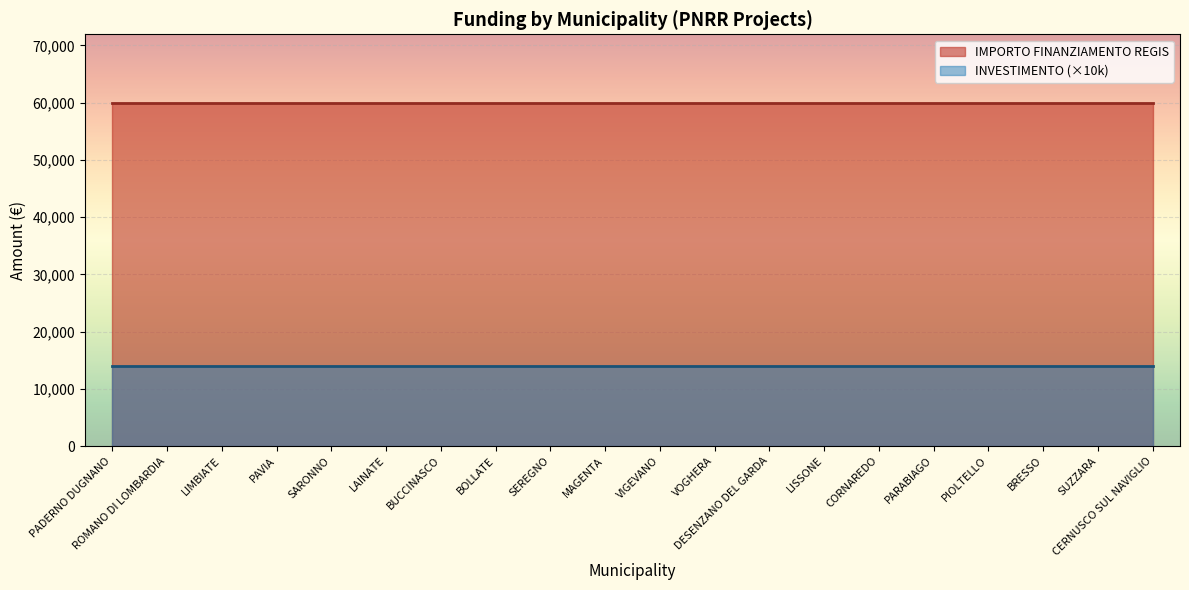

Reading left to right, transcribe all the data shown in this chart.

IMPORTO FINANZIAMENTO REGIS: PADERNO DUGNANO=59966.0	ROMANO DI LOMBARDIA=59966.0	LIMBIATE=59966.0	PAVIA=59966.0	SARONNO=59966.0	LAINATE=59966.0	BUCCINASCO=59966.0	BOLLATE=59966.0	SEREGNO=59966.0	MAGENTA=59966.0	VIGEVANO=59966.0	VOGHERA=59966.0	DESENZANO DEL GARDA=59966.0	LISSONE=59966.0	CORNAREDO=59966.0	PARABIAGO=59966.0	PIOLTELLO=59966.0	BRESSO=59966.0	SUZZARA=59966.0	CERNUSCO SUL NAVIGLIO=59966.0
INVESTIMENTO: PADERNO DUGNANO=1.4	ROMANO DI LOMBARDIA=1.4	LIMBIATE=1.4	PAVIA=1.4	SARONNO=1.4	LAINATE=1.4	BUCCINASCO=1.4	BOLLATE=1.4	SEREGNO=1.4	MAGENTA=1.4	VIGEVANO=1.4	VOGHERA=1.4	DESENZANO DEL GARDA=1.4	LISSONE=1.4	CORNAREDO=1.4	PARABIAGO=1.4	PIOLTELLO=1.4	BRESSO=1.4	SUZZARA=1.4	CERNUSCO SUL NAVIGLIO=1.4